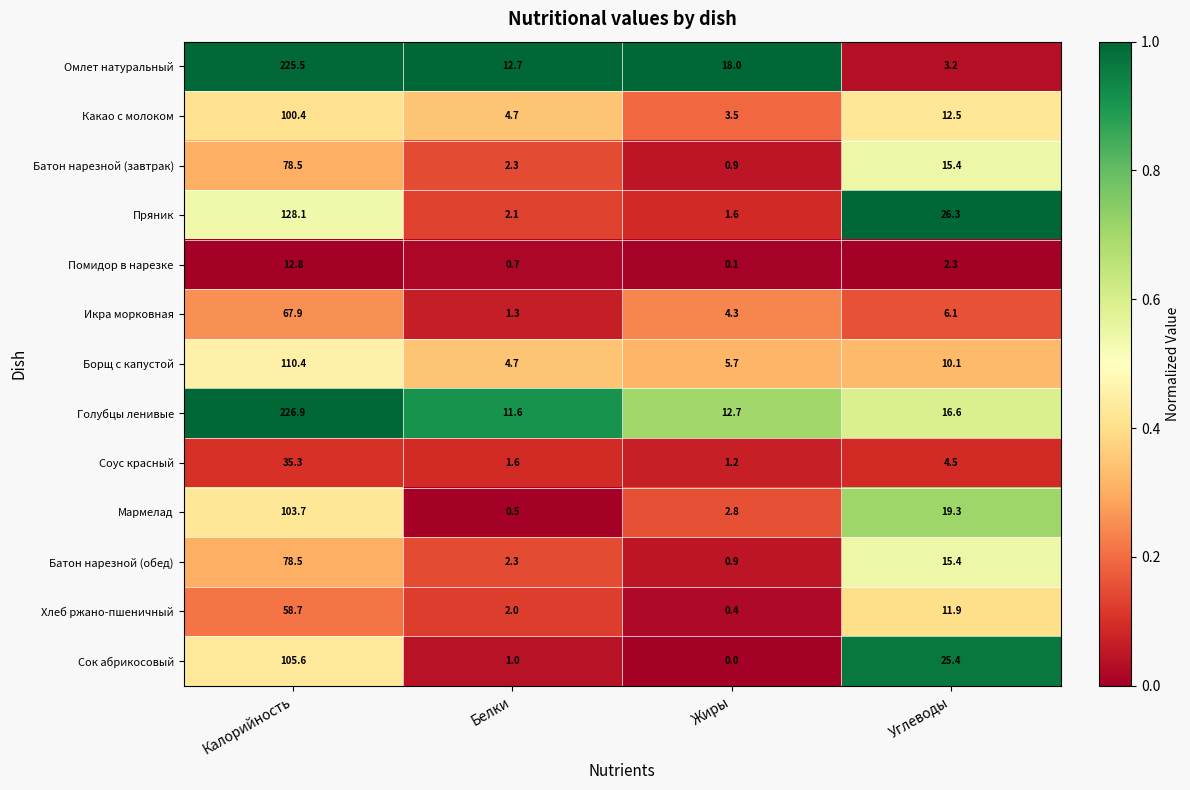

How many data points does each series have?

4